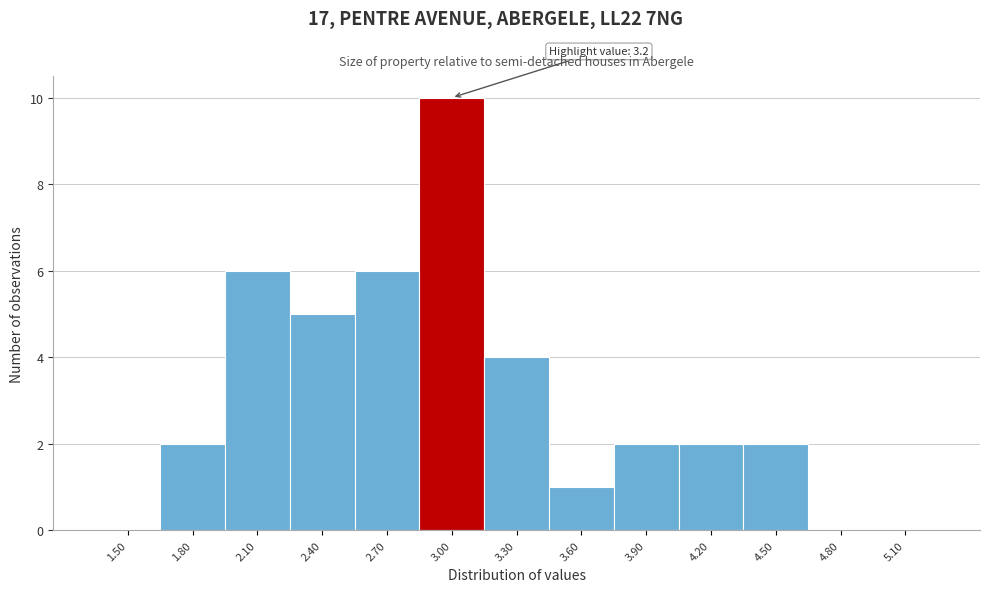

Reading right to left, transcribe all the data shown in this chart.

5.10=0	4.80=0	4.50=2	4.20=2	3.90=2	3.60=1	3.30=4	3.00=10	2.70=6	2.40=5	2.10=6	1.80=2	1.50=0